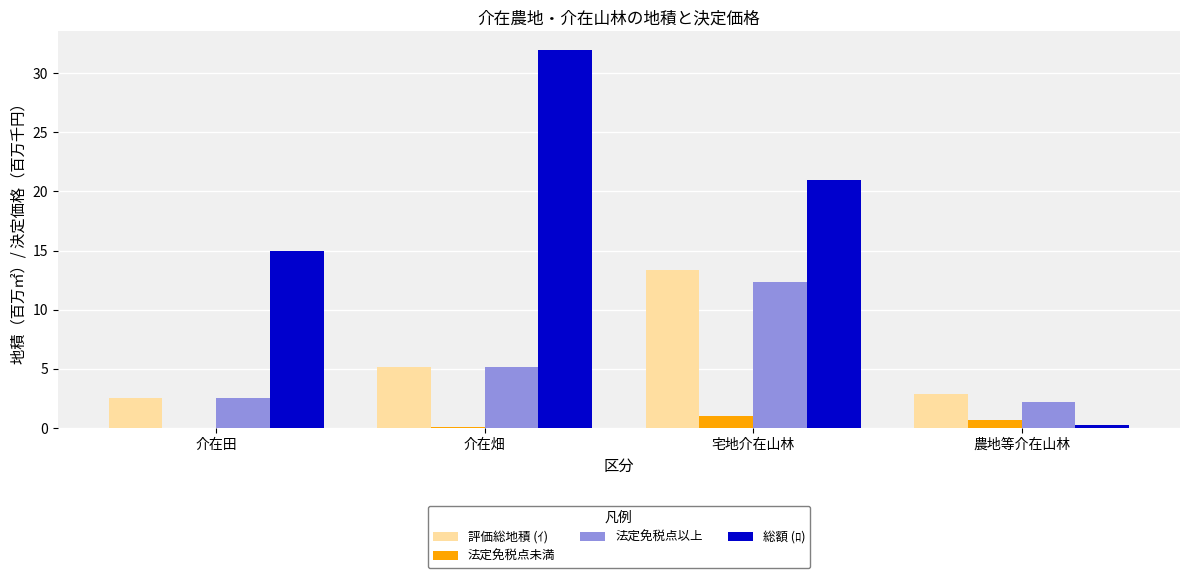

True or false: 法定免税点以上 has a value of 2.2 at 農地等介在山林.

True